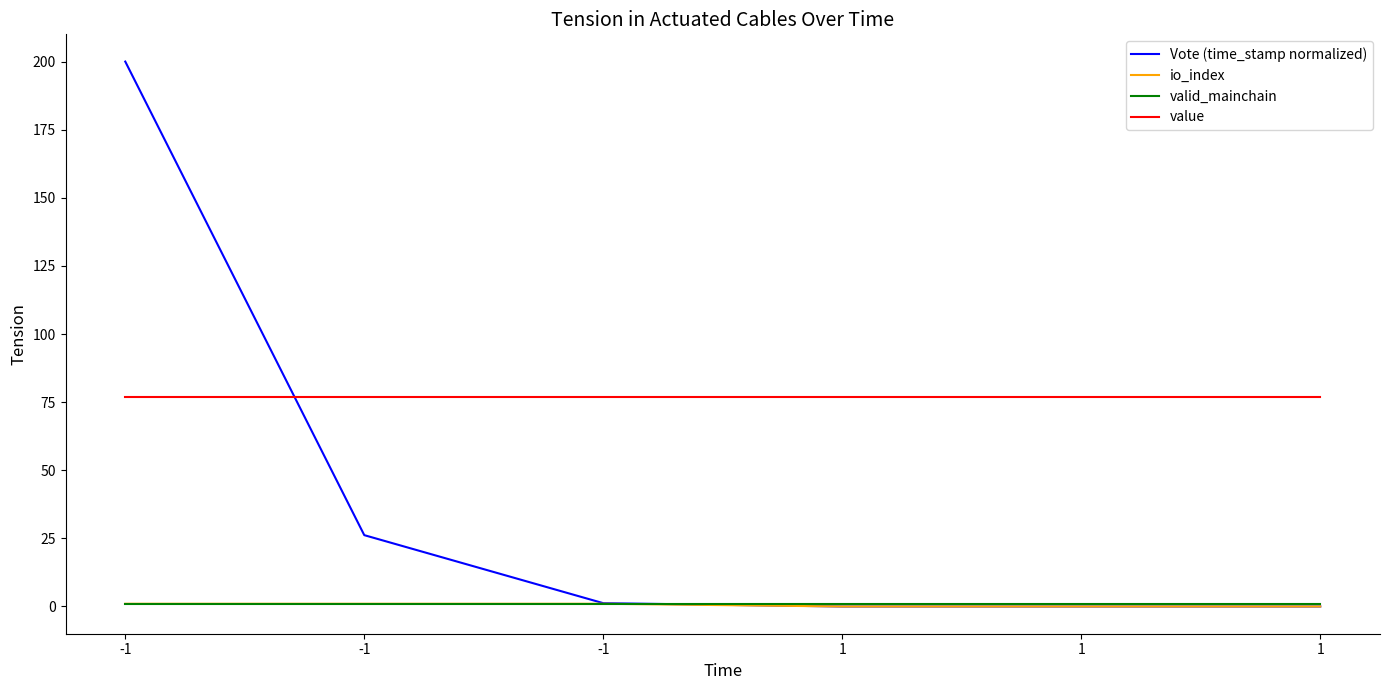

Does the chart have visible grid lines?

No